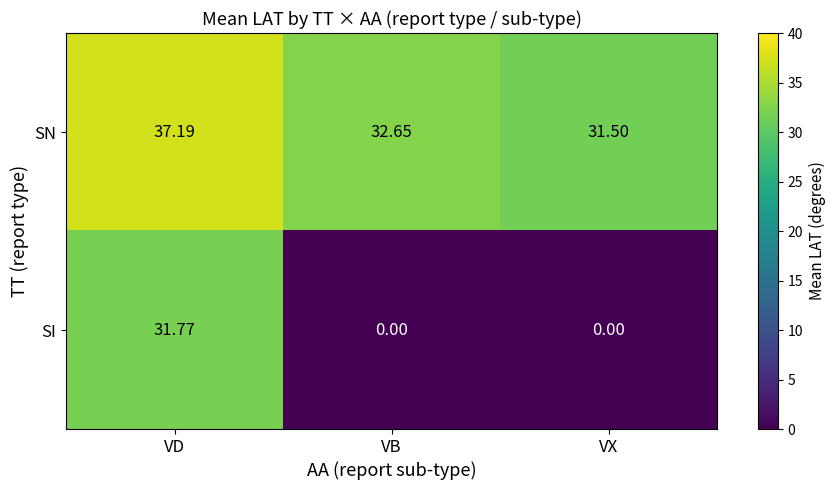

At which label is SN closest to 34?

VB